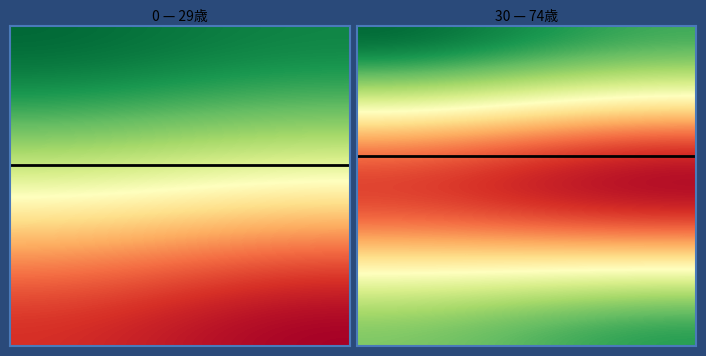

Which category has the highest value across all series?

4